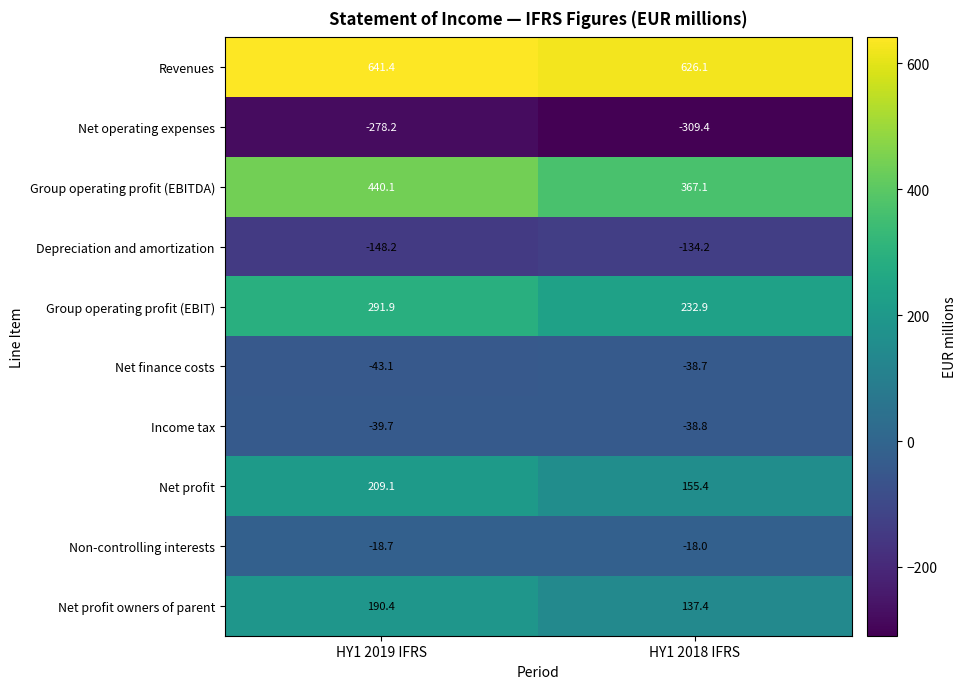

Count the number of categories in the chart.

2